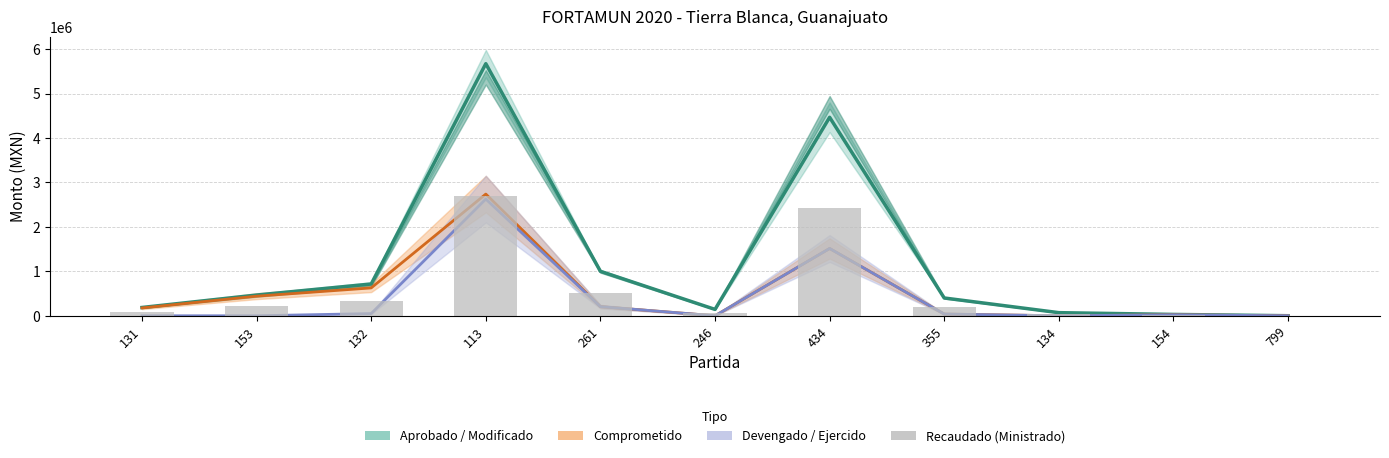

Reading right to left, list all the values displayed in this chart.

Aprobado / Modificado: 799=1000.0	154=30000.0	134=70000.0	355=400000.0	434=4465529.8	246=143197.8	261=1000000.0	113=5671631.0	132=714780.9	153=466161.4	131=186464.6
Comprometido: 799=0.0	154=21759.0	134=0.0	355=38796.0	434=1513756.0	246=0.0	261=205631.0	113=2737585.0	132=626633.0	153=440782.0	131=176313.0
Devengado / Ejercido: 799=0.0	154=21759.0	134=0.0	355=38796.0	434=1513756.0	246=0.0	261=205631.0	113=2625258.0	132=49232.0	153=0.0	131=0.0
Recaudado (Ministrado): 799=503.7	154=15111.7	134=35260.6	355=201489.0	434=2417867.7	246=72132.0	261=503722.4	113=2701384.3	132=340448.4	153=222031.6	131=88812.6